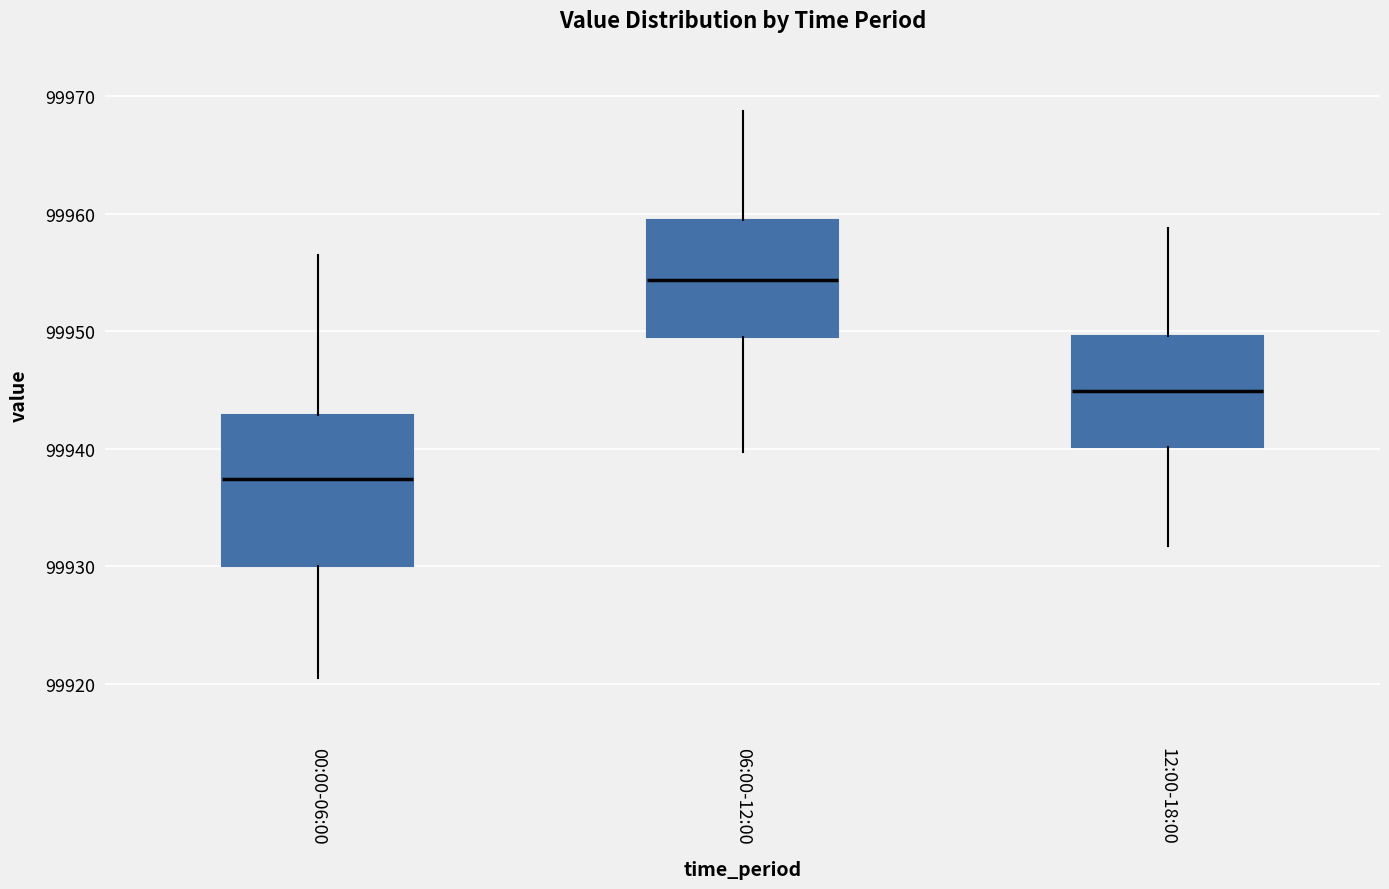

Where is the lower edge of the box for 12:00-18:00 on the y-axis? The values are not printed on the chart, so give them approximately, as read against the axis.

99940